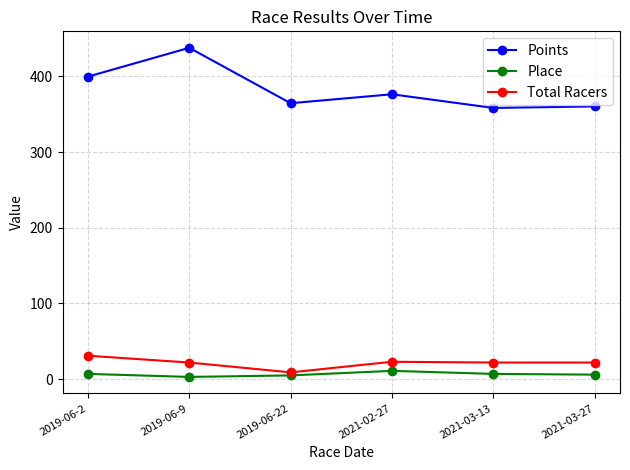

Which series has the largest total across all categories?

Points